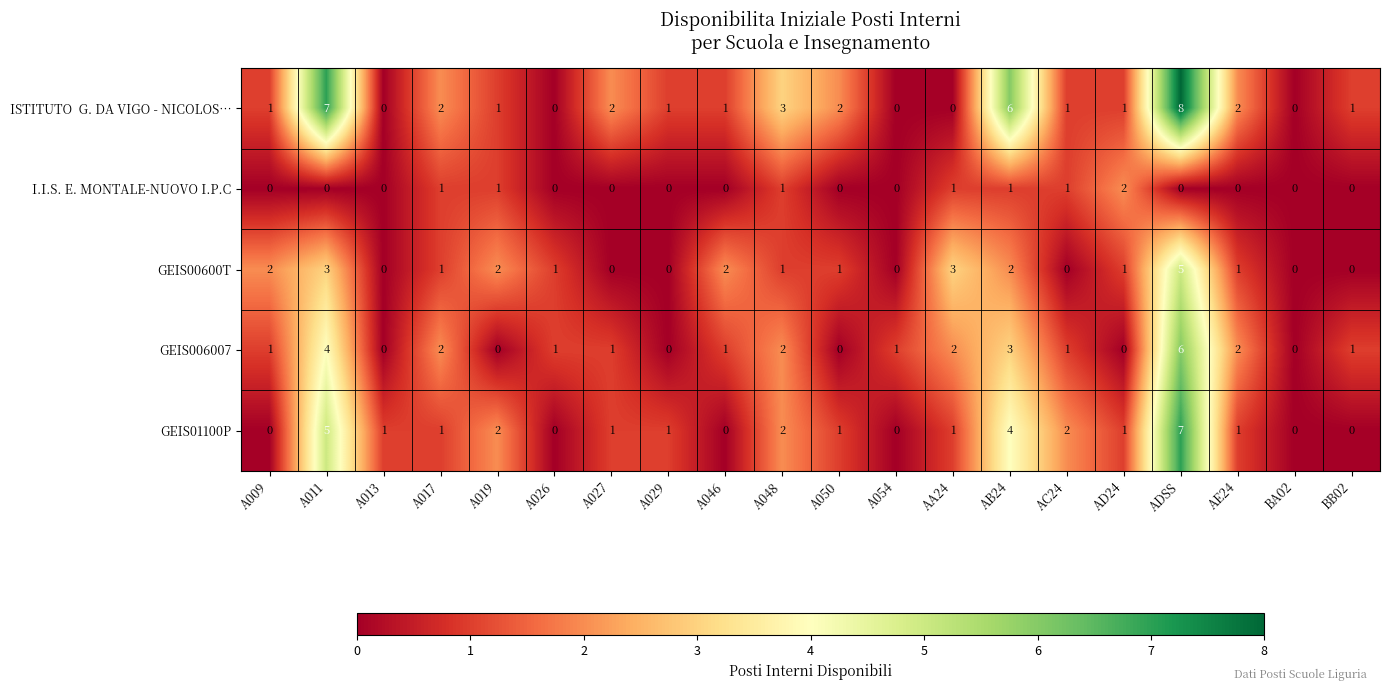

What is the difference between the maximum and minimum values in the GEIS006007 series?

6